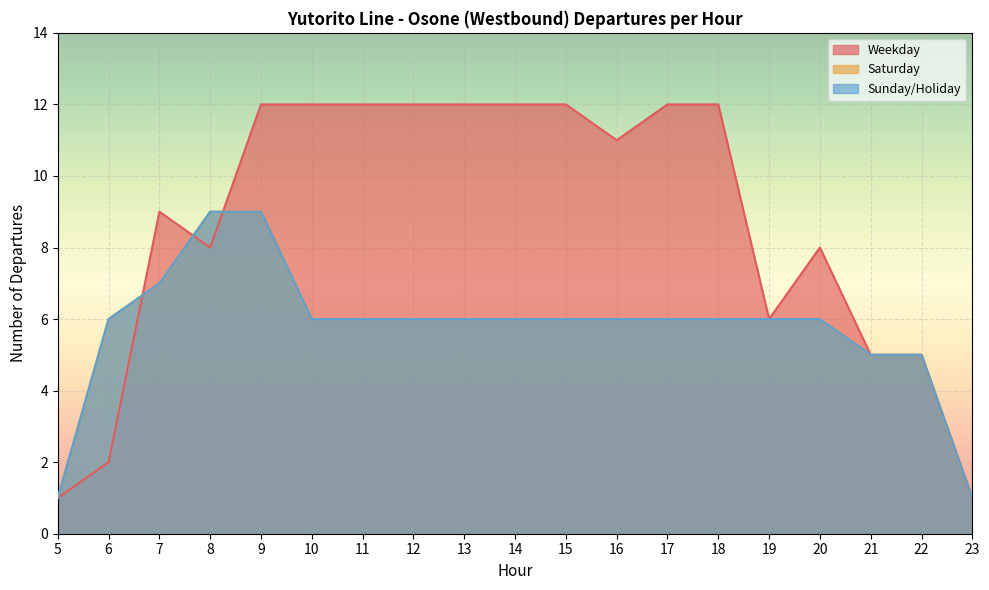

The Sunday/Holiday series shows 9 at 8. True or false?

True